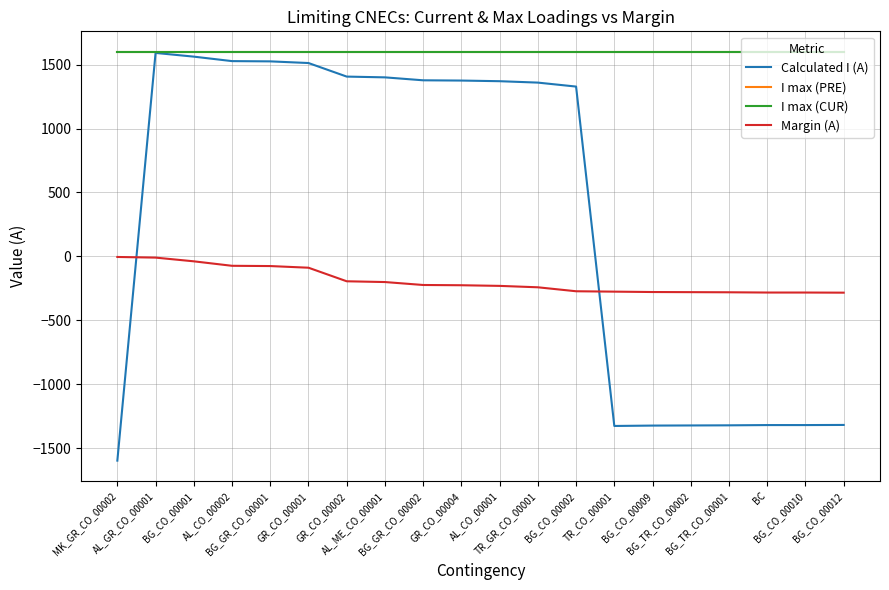

True or false: I max (CUR) and I max (PRE) cross at least once.

False